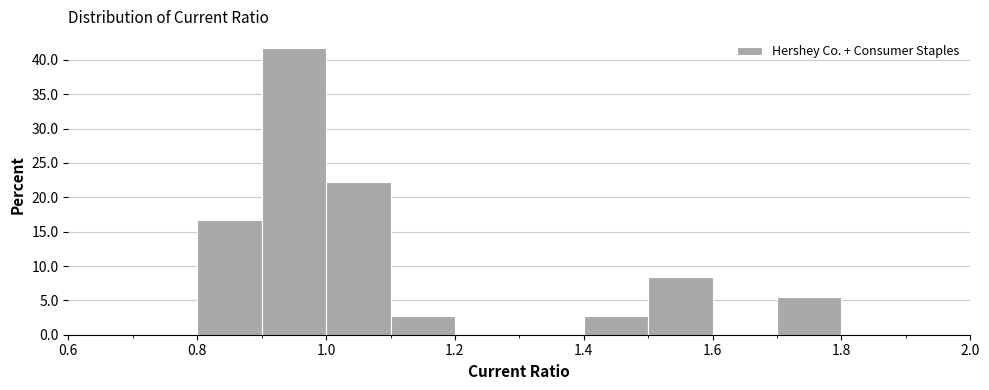

What is the height of the bar covering 0.8 to 0.9 on the x-axis? The values are not printed on the chart, so give them approximately, as read against the axis.

16.5